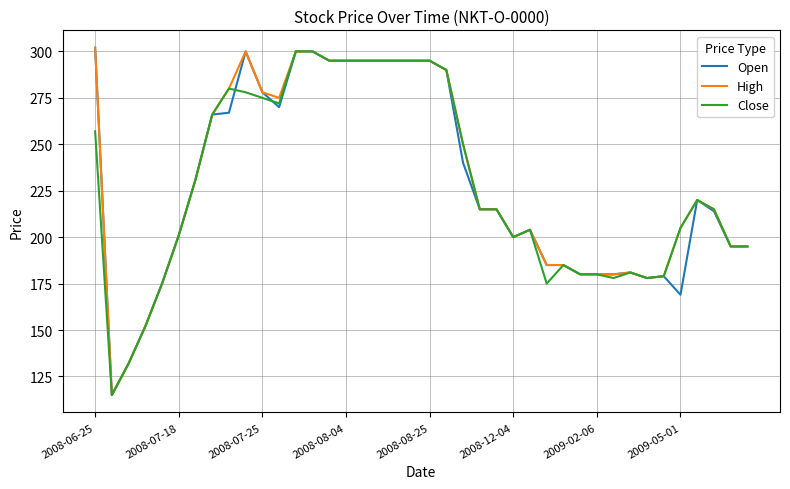

What is the lowest value of the Close series?

115